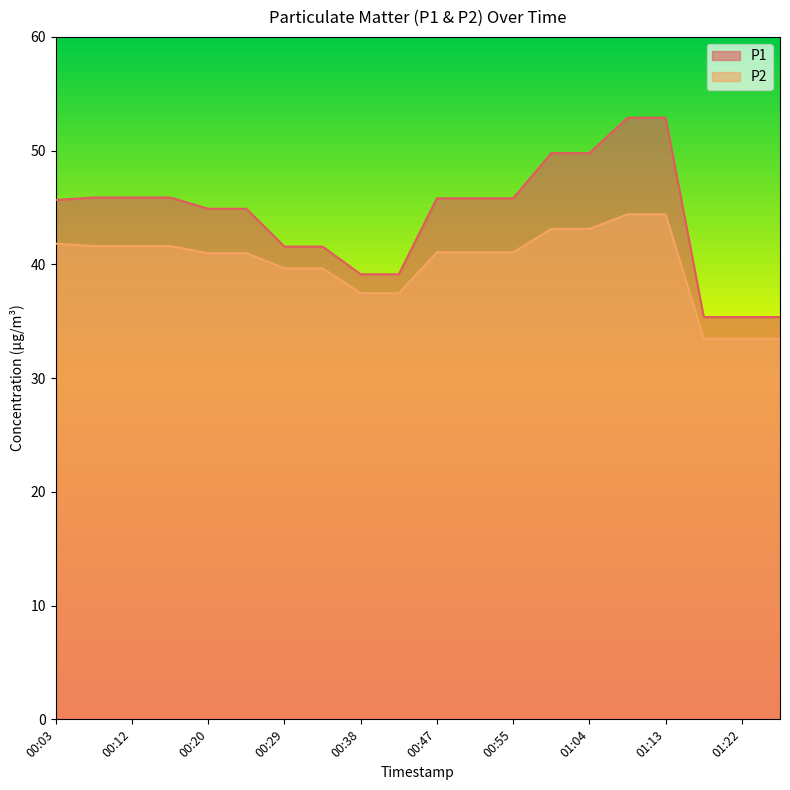

Between 01:04 and 01:09, which series saw the biggest shift?

P1